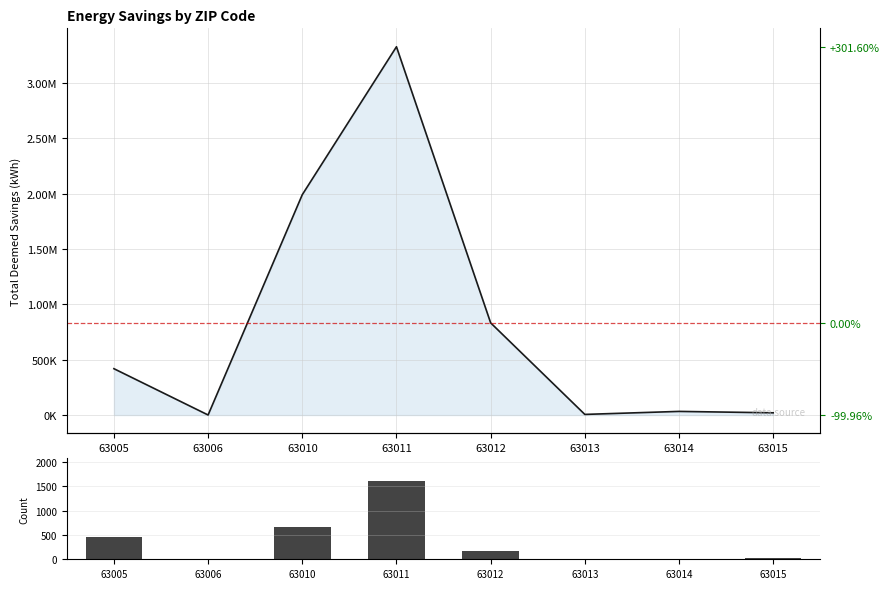

Which has a higher value, 63014 or 63015?

63015